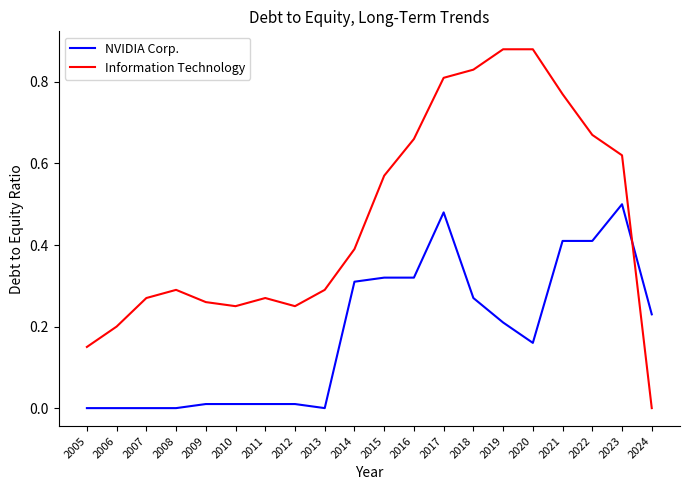

At 2011, list the series in order from largest to smallest.

Information Technology, NVIDIA Corp.